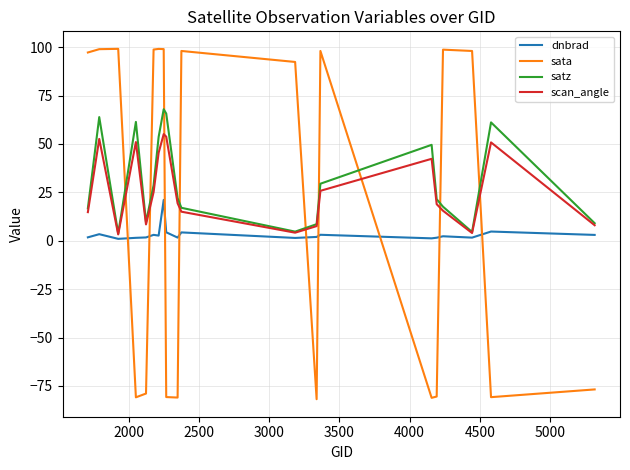

How many times do dnbrad and sata cross each other?

9